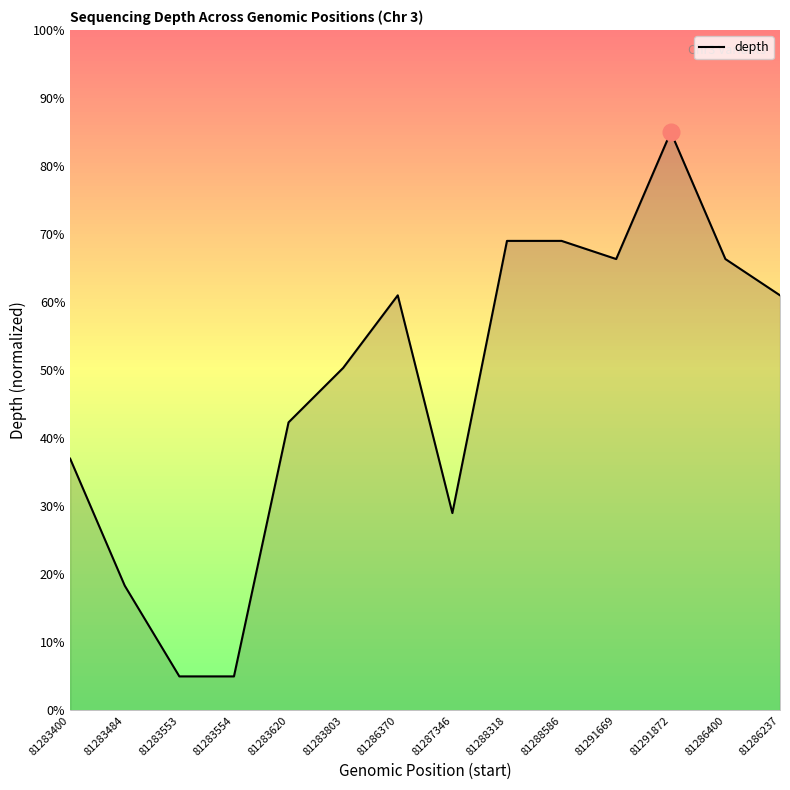

The value at 81288318 is 69.0. True or false?

True